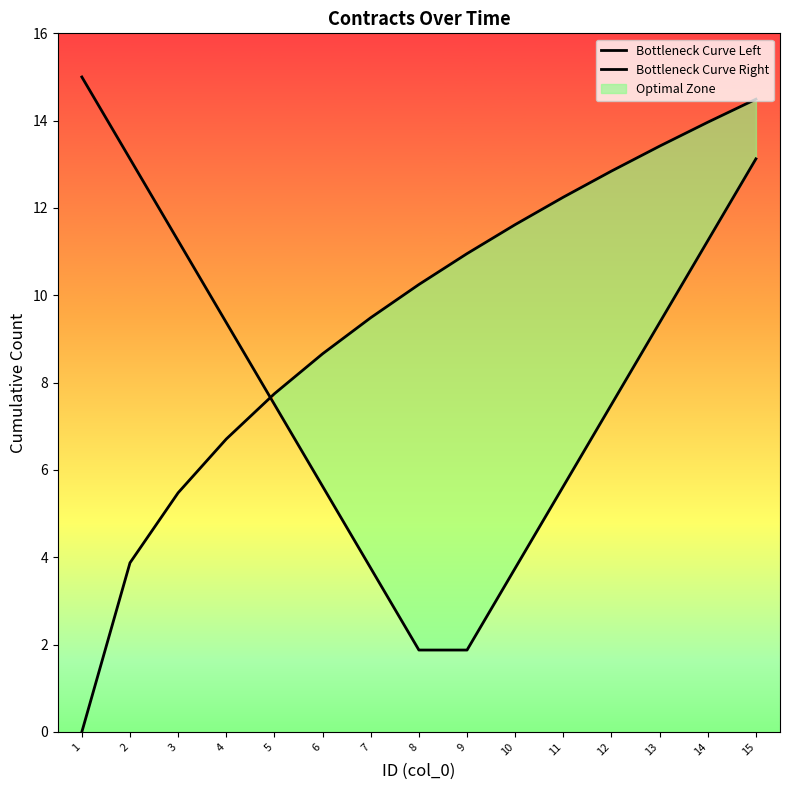

True or false: Bottleneck Curve Left and Bottleneck Curve Right intersect in this chart.

True